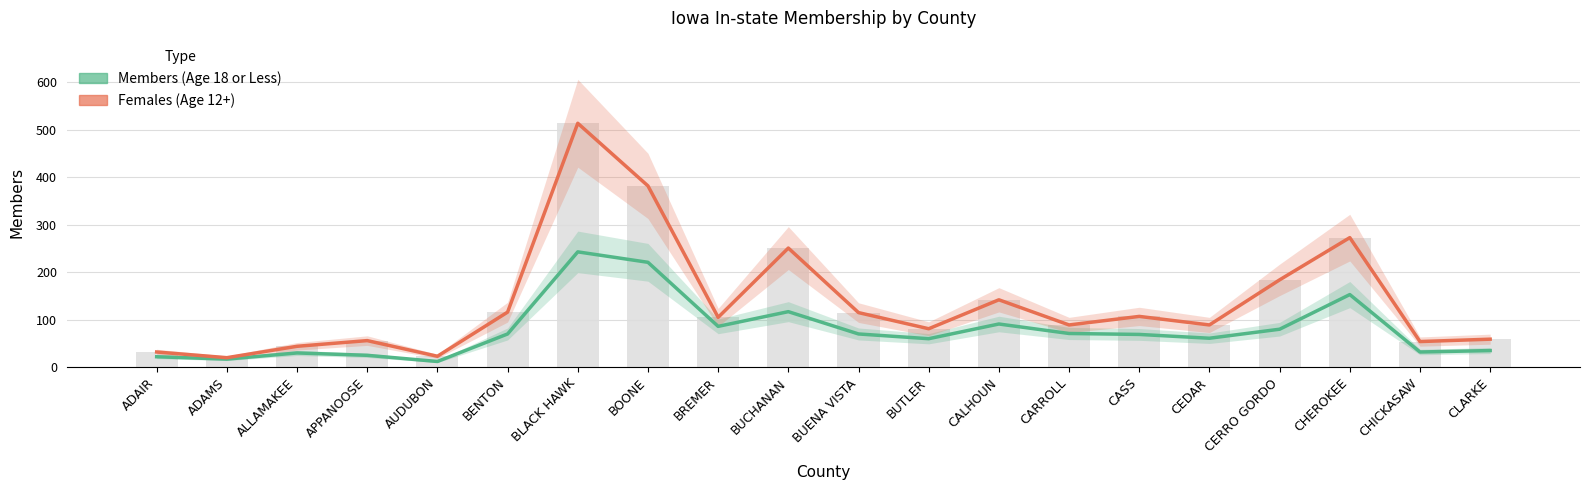

Which category has the lowest value across all series?

AUDUBON